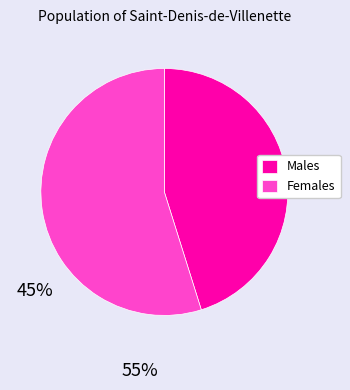

Between Females and Males, which is larger?

Females